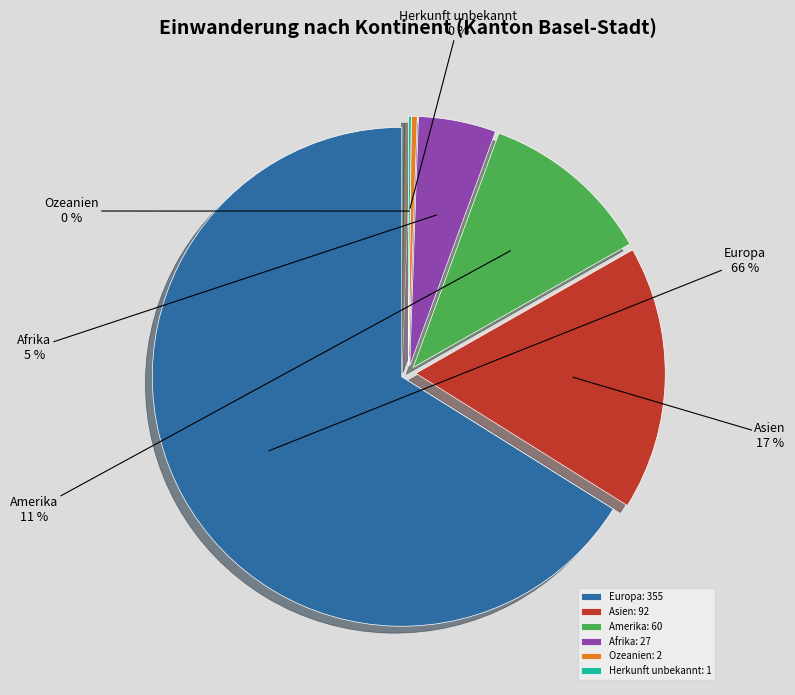

True or false: Amerika accounts for 11% of the total.

True